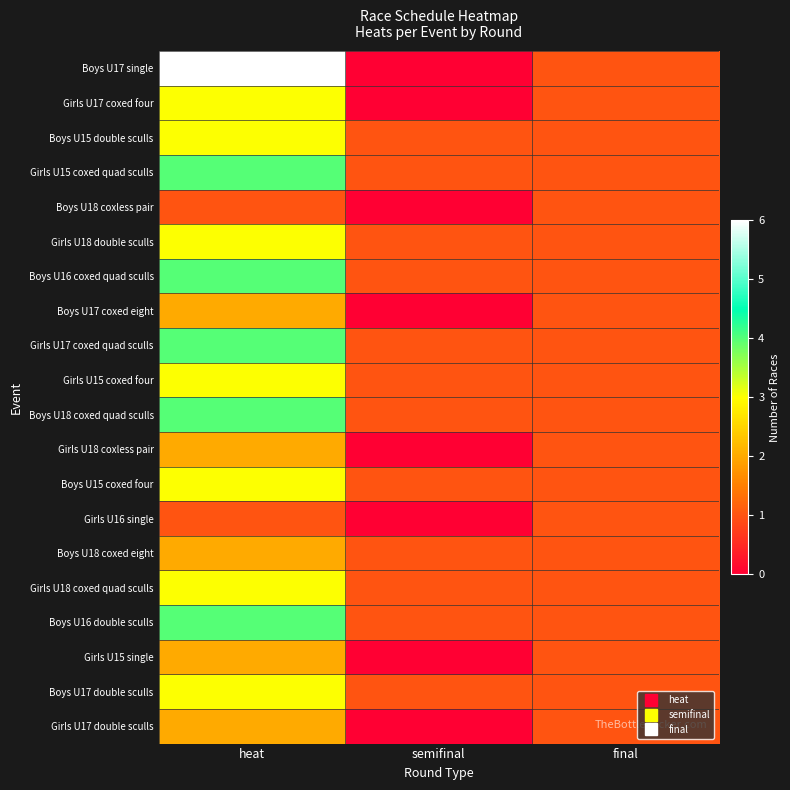

At how many categories does at least one series exceed 2?

1